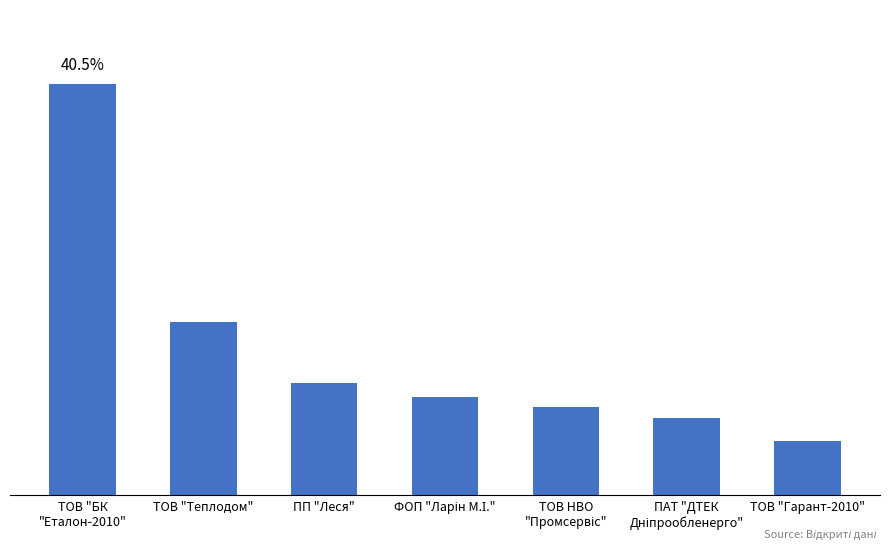

What is the average value?

36804.9